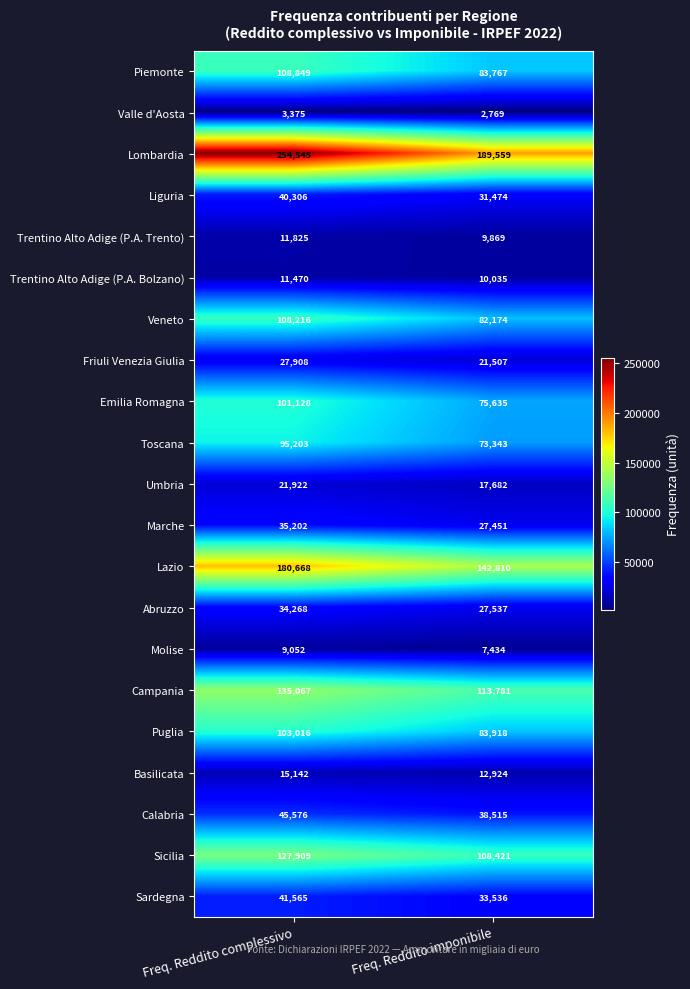

At which category is the sum across all series the highest?

Freq. Reddito complessivo